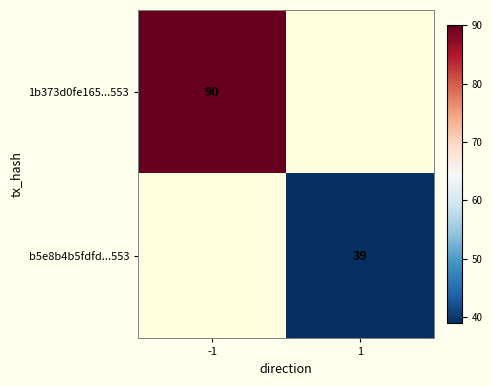

How many data points does each series have?

2